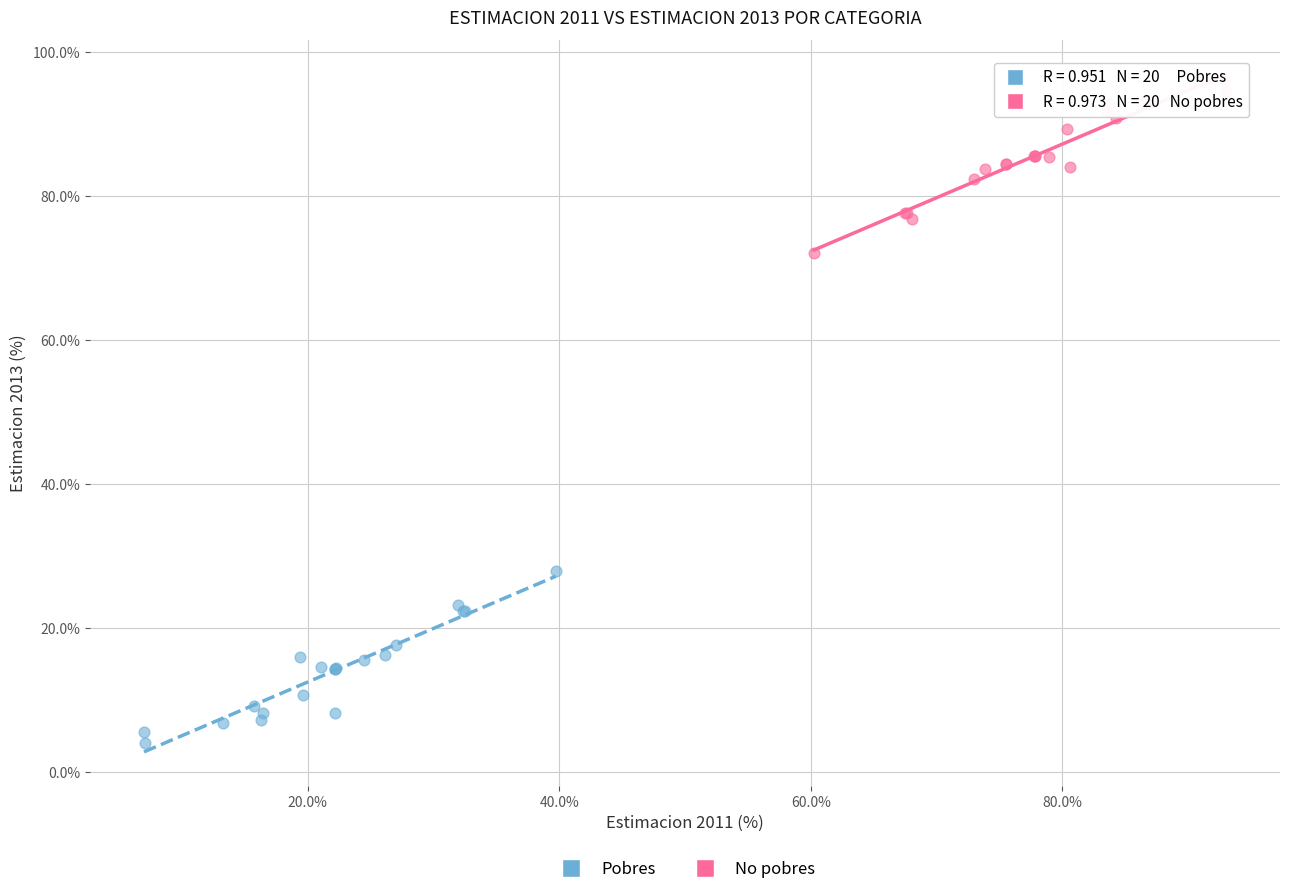

Which series reaches the maximum Y coordinate?

No pobres